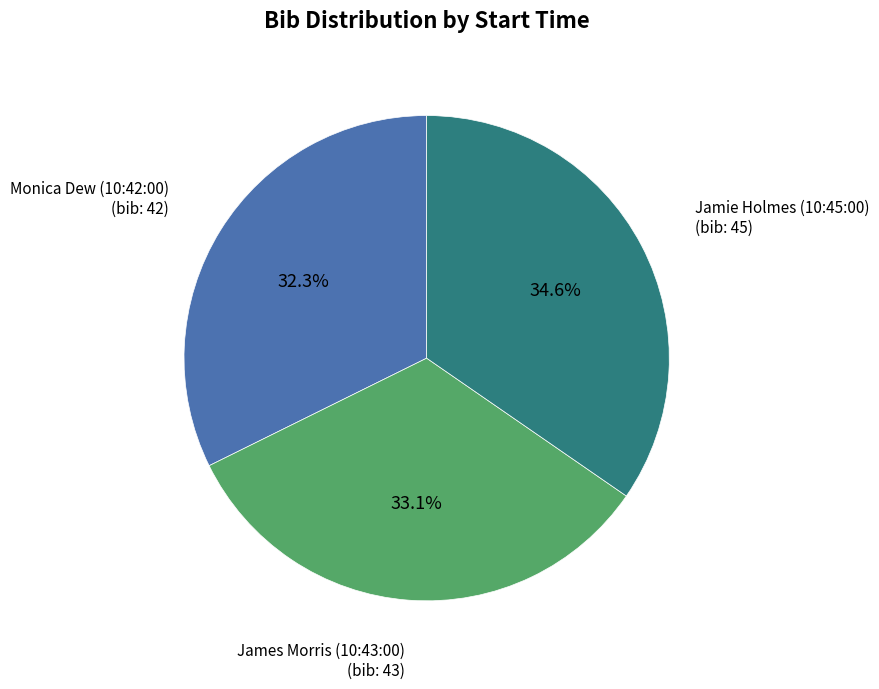

To the nearest percent, what is the difference between the largest and smallest slice percentages?

2%